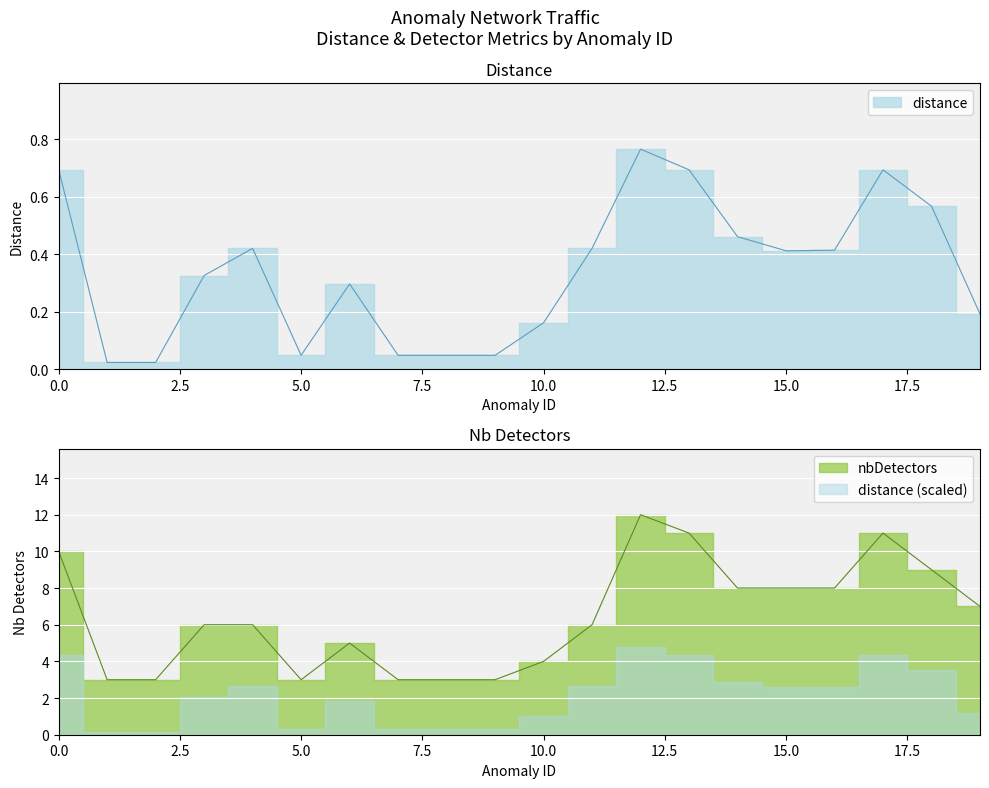

Which category has the lowest value in the distance series?

1